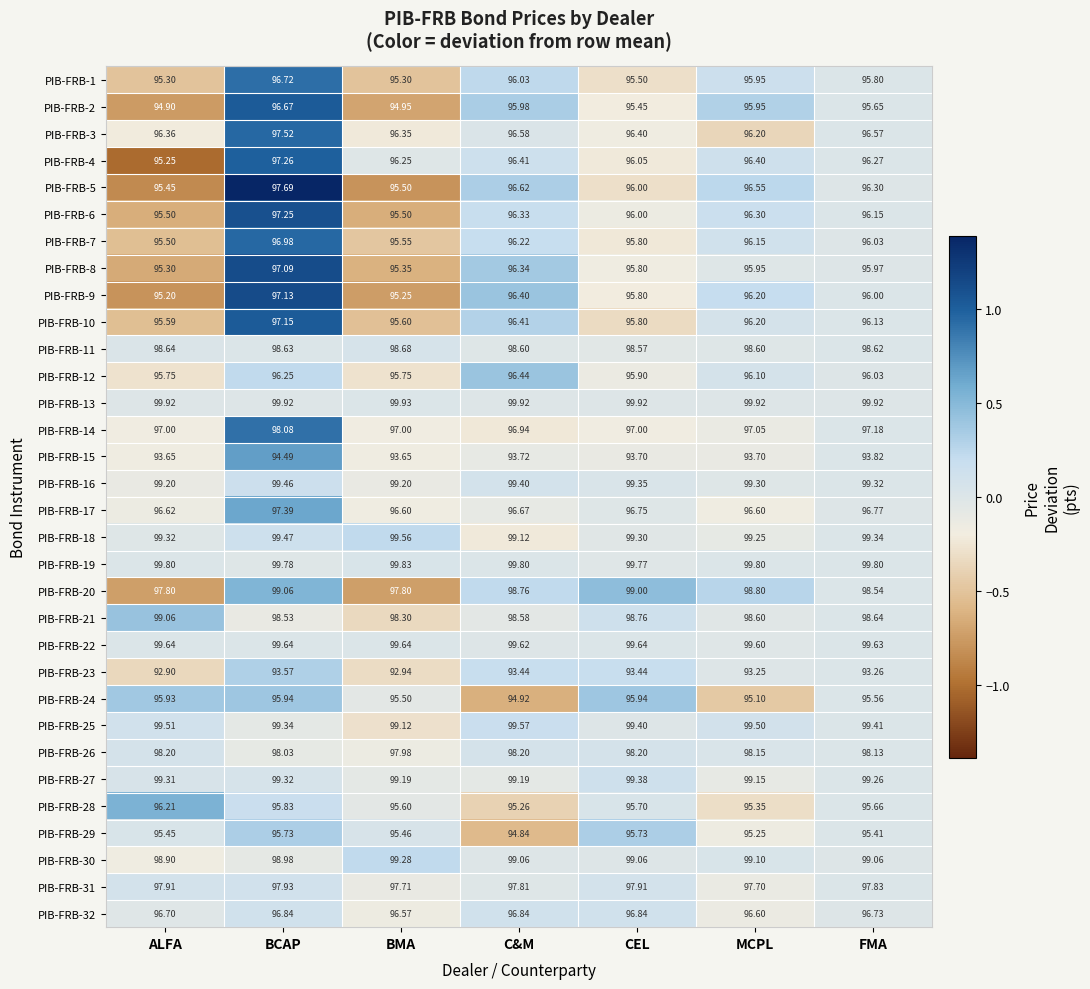

At which category is the sum across all series the highest?

BCAP